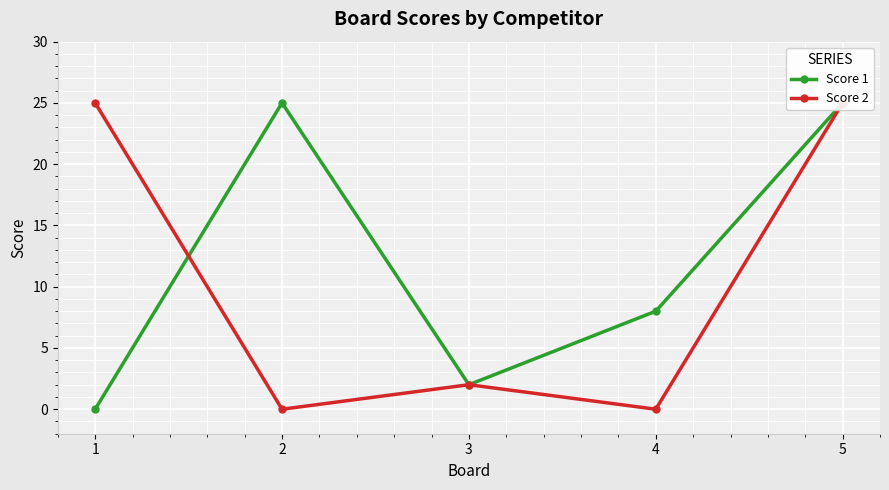

What is the value of the Score 2 point at the 5th from the left?

25